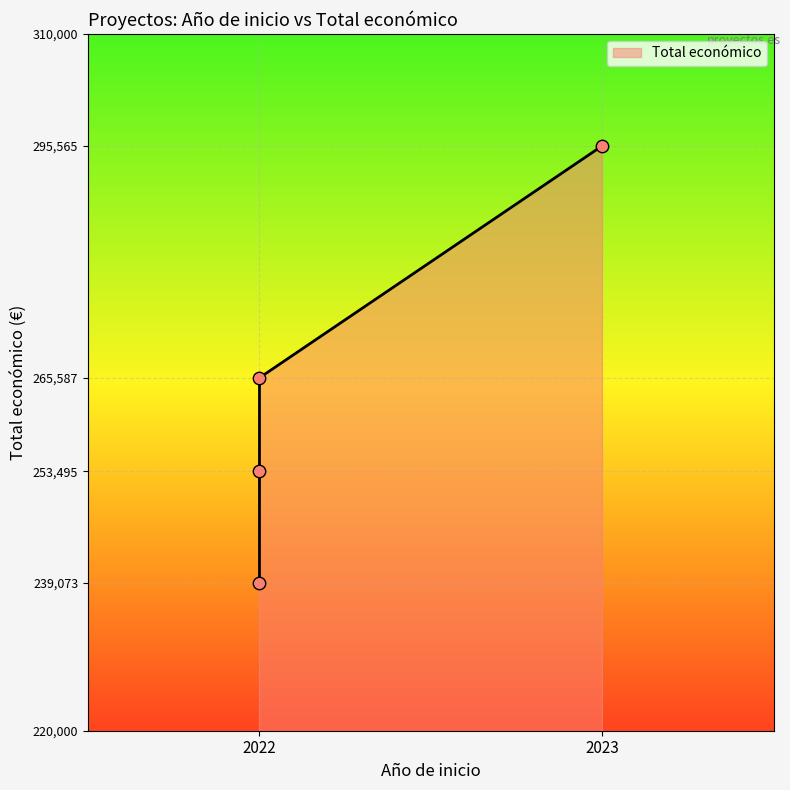

What is the change in value from 2023 to 2022?

-56492